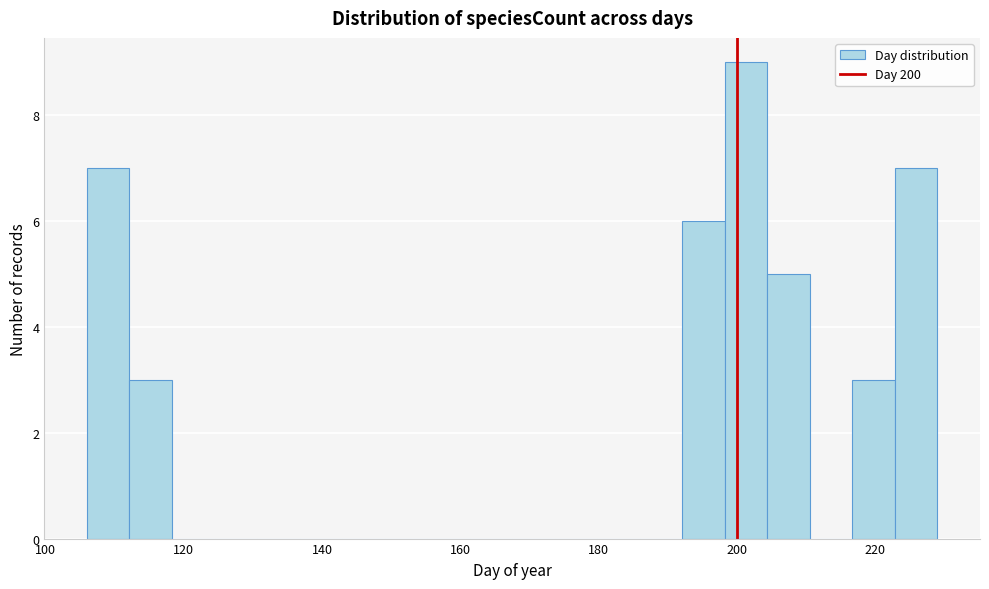

Read against the x-axis, roughly where is the centre of the tallest bar?

202